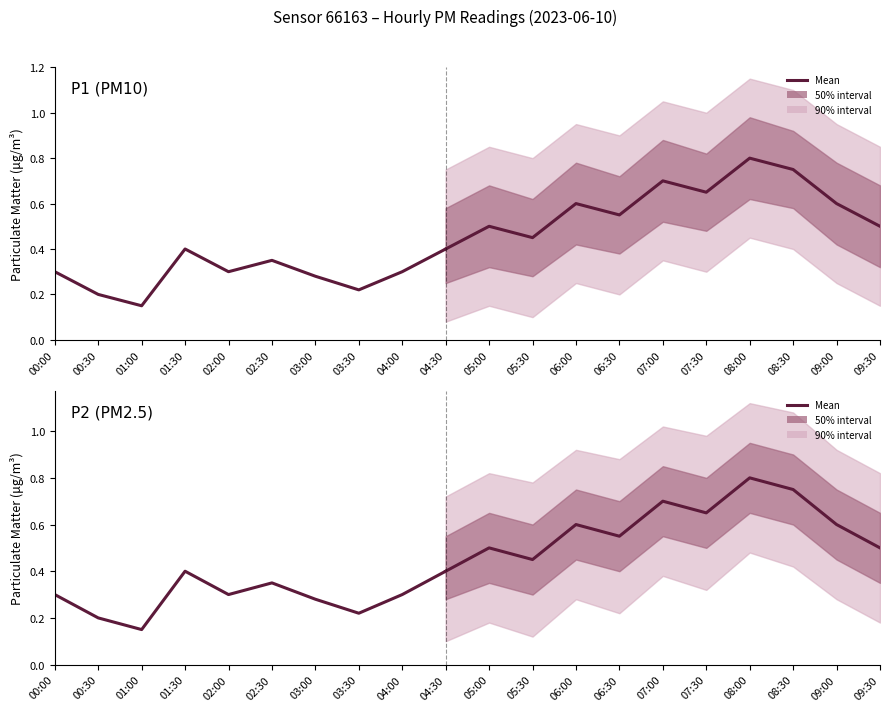

True or false: P2 (PM2.5) and P1 (PM10) cross at least once.

False